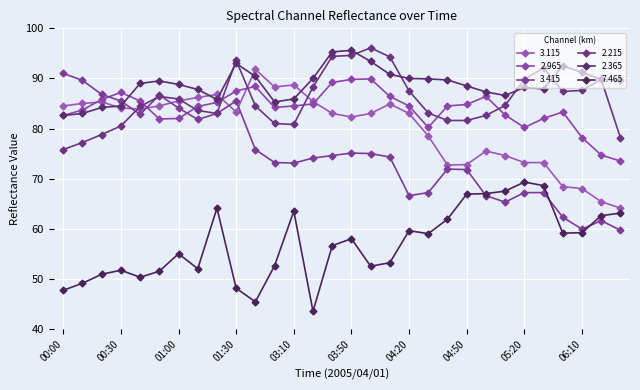

What is the value of the 7.465 point at the 27th from the left?

59.1